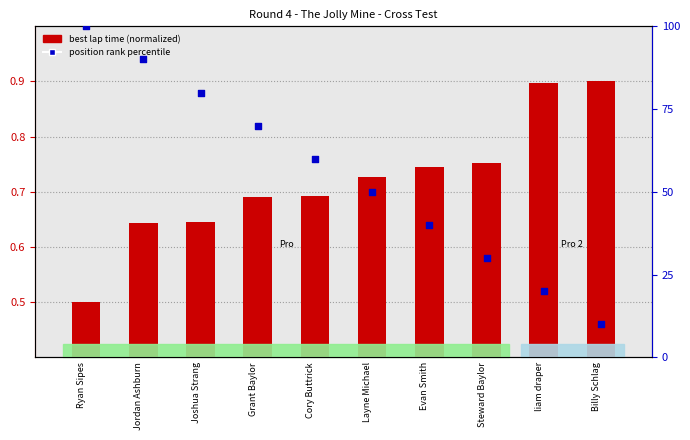

What is the total value across all series at Layne Michael?

50.7